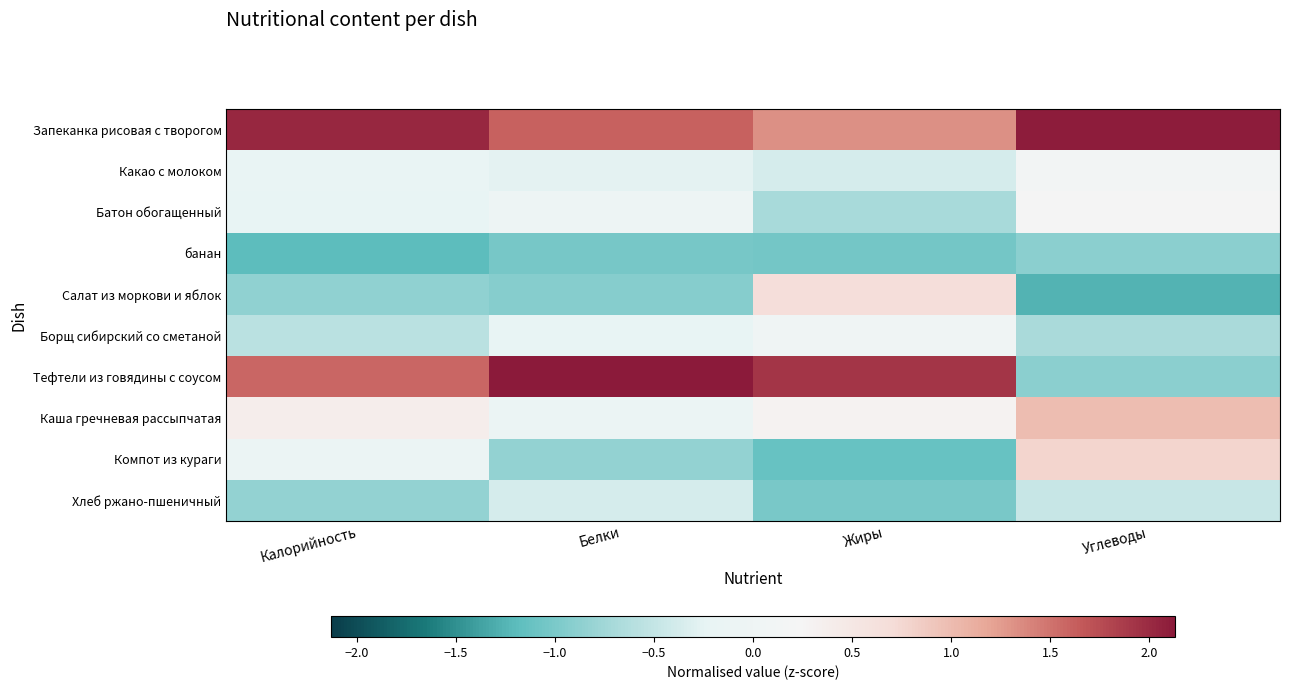

What is the minimum value shown in the chart?

-1.3